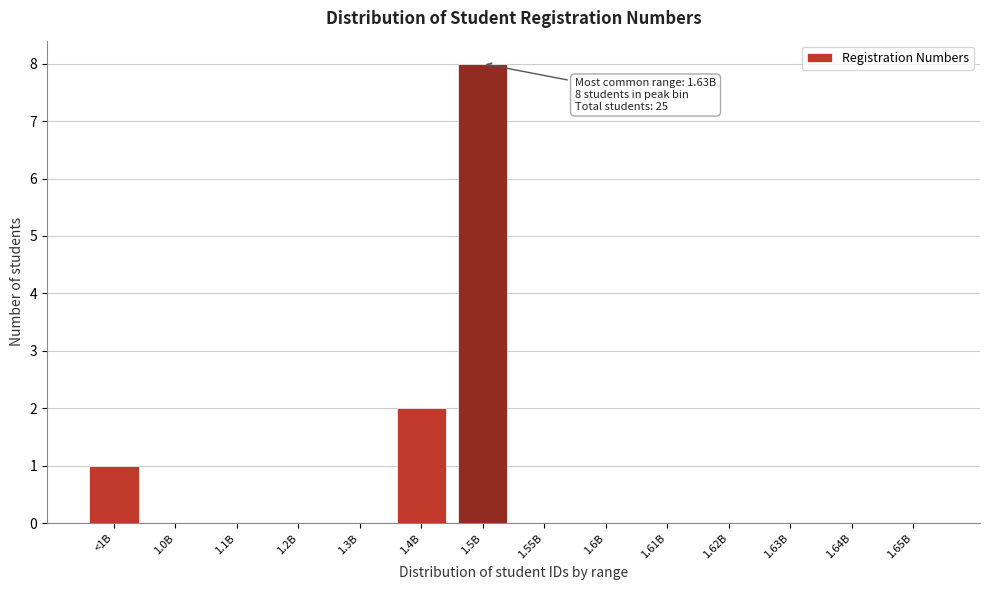

Reading left to right, extract all data points from this chart.

<1B=1	1.0B=0	1.1B=0	1.2B=0	1.3B=0	1.4B=2	1.5B=8	1.55B=0	1.6B=0	1.61B=0	1.62B=0	1.63B=0	1.64B=0	1.65B=0